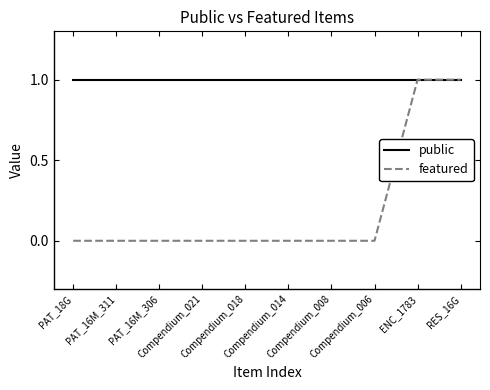

Which series has the largest range (max minus min)?

featured